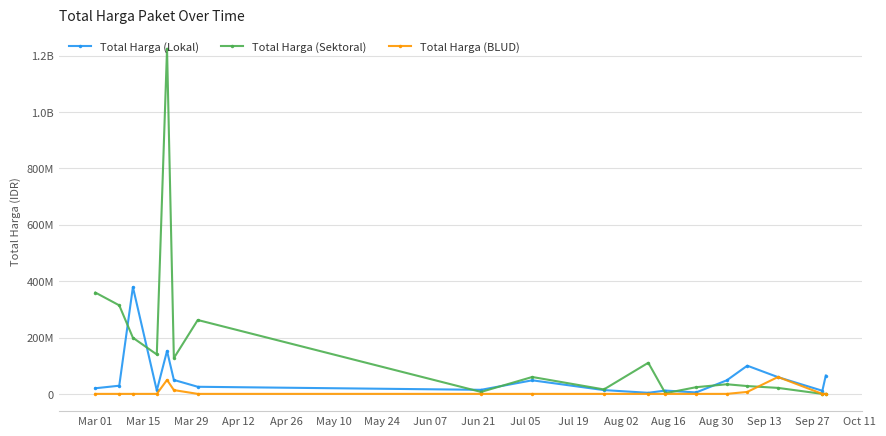

Is this an area chart (filled region under the line)?

No